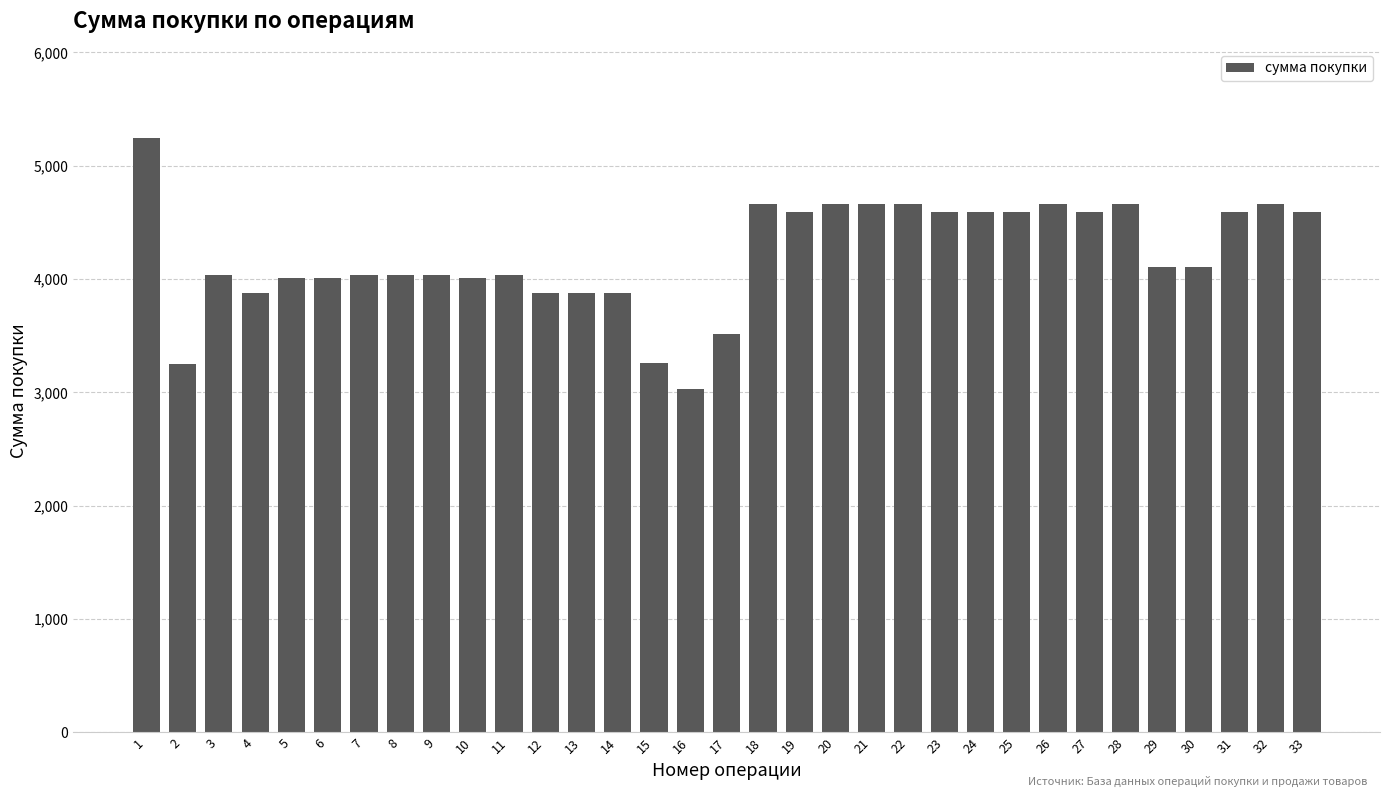

Are the bars horizontal?

No